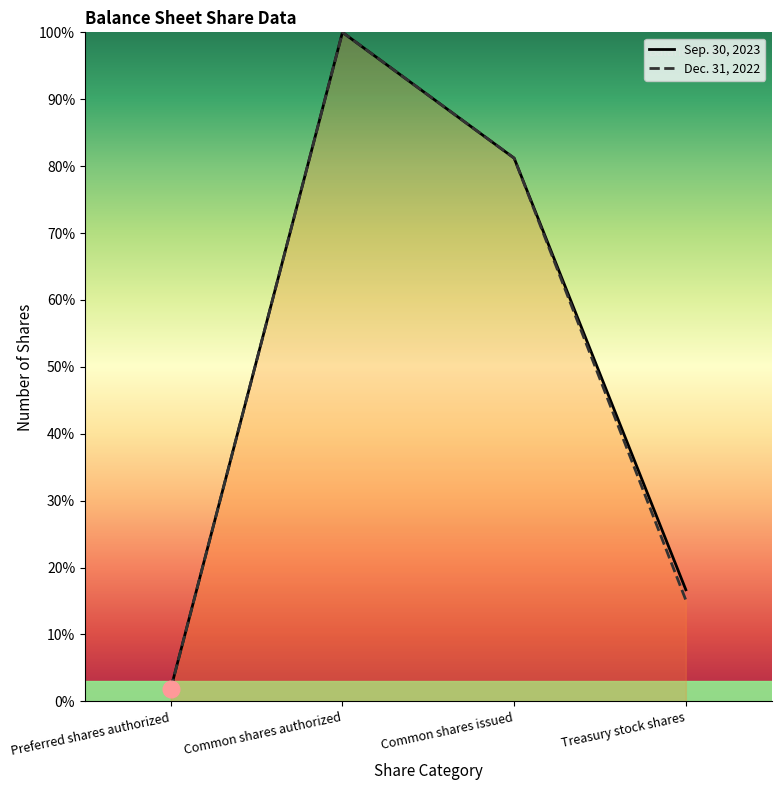

What is the difference between the Sep. 30, 2023 values at Preferred shares authorized and Treasury stock shares?

14.8